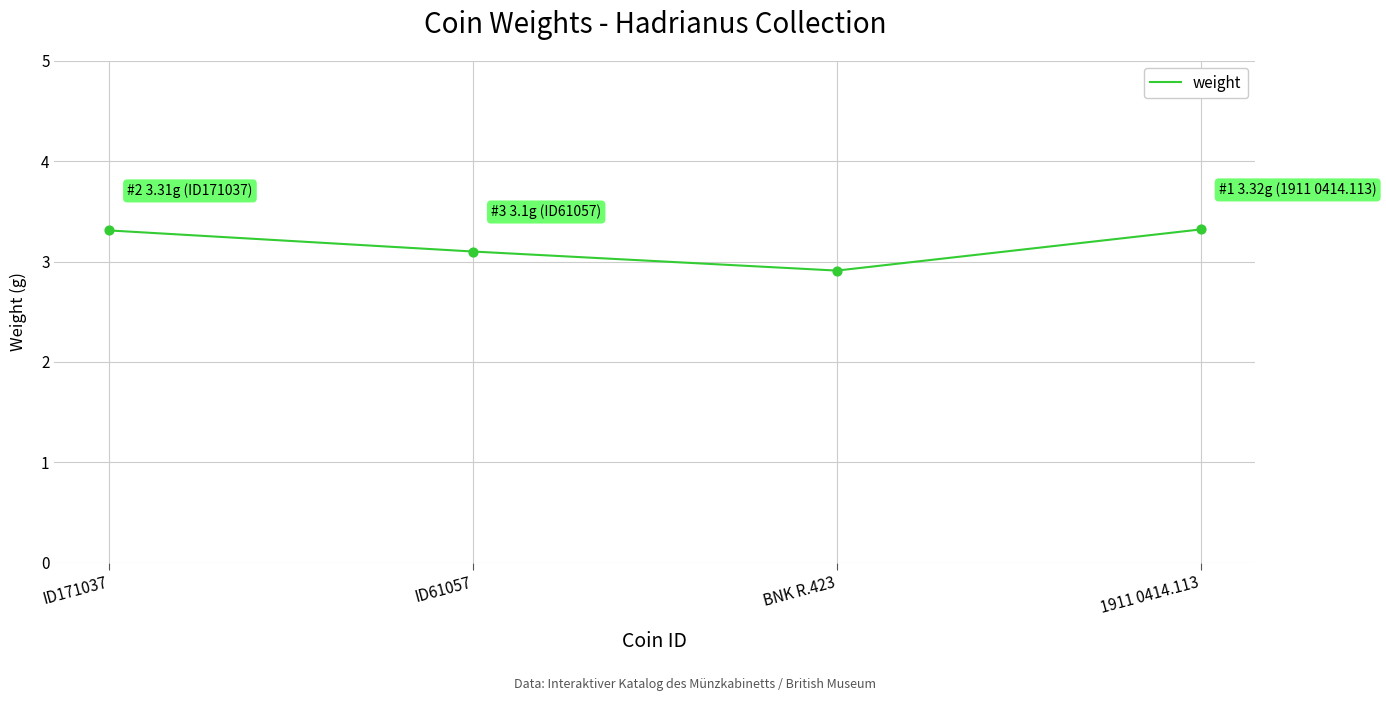

What is the ratio of the value at 1911 0414.113 to the value at ID61057?

1.1